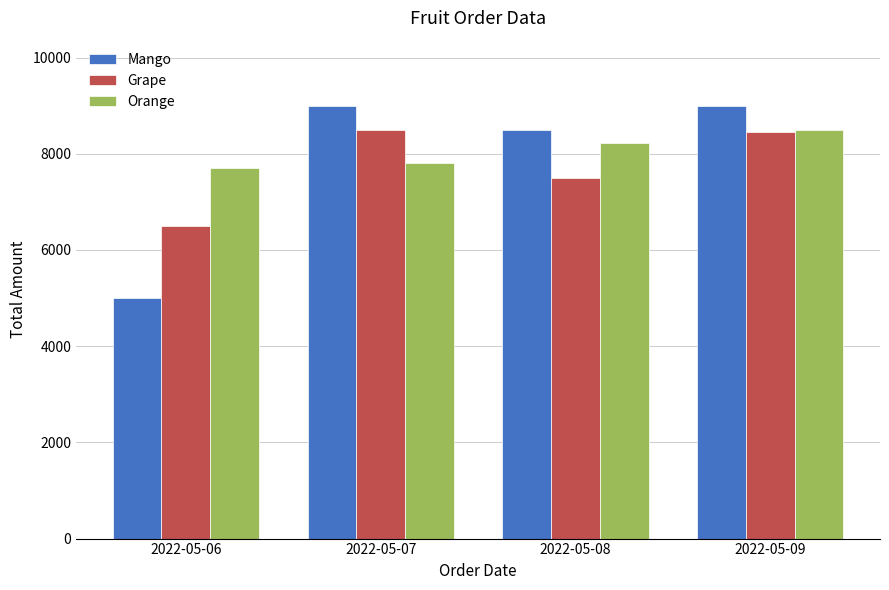

How many categories are shown in the chart?

4